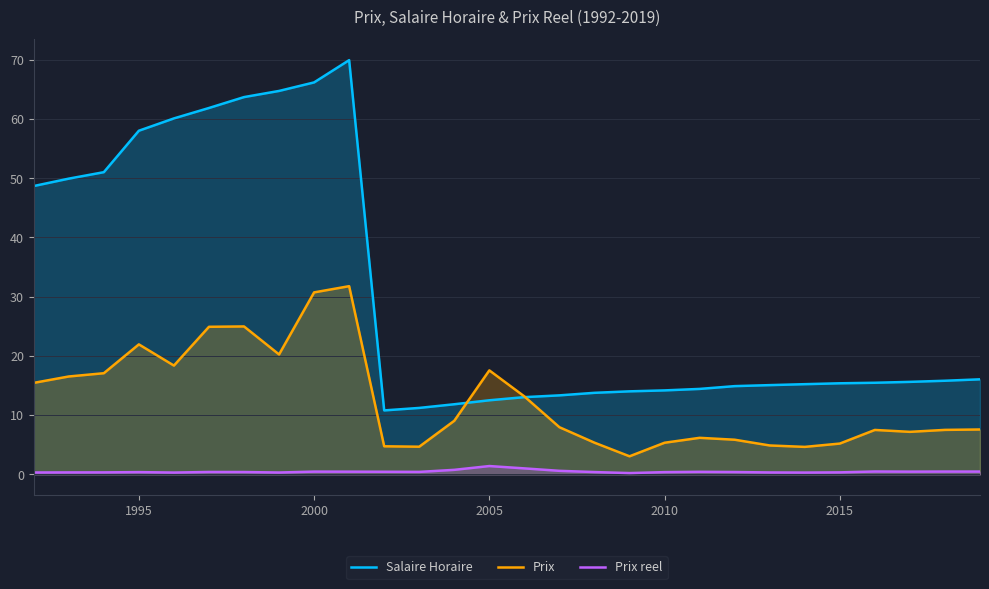

True or false: Prix has a value of 30.7 at 2000.

True